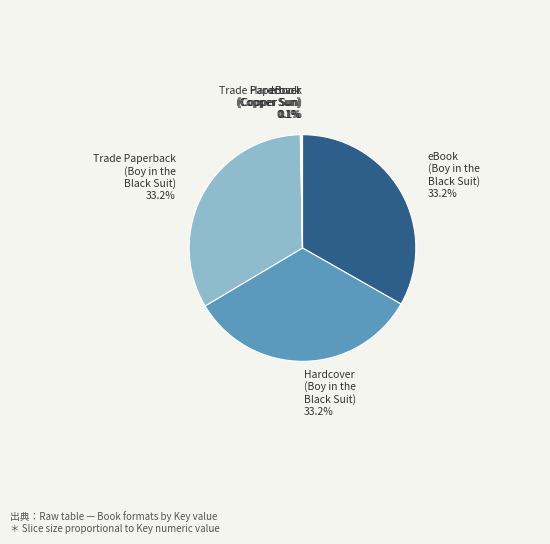

Does eBook (Boy in the Black Suit) account for over 50% of the chart?

No